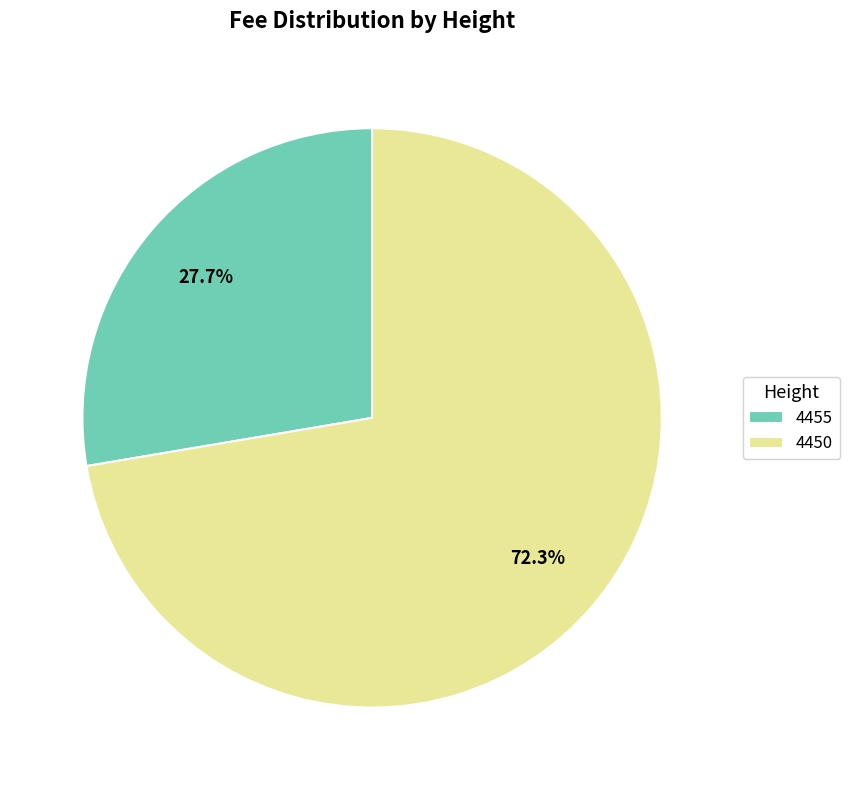

The 4450 slice represents 72% of the pie. True or false?

True